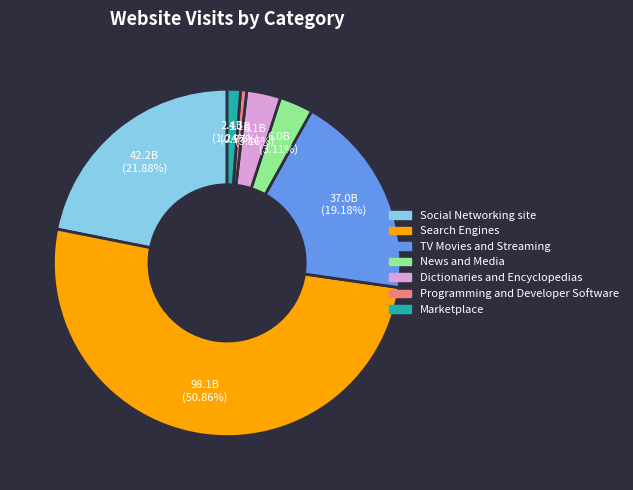

How many slices are in this pie chart?

7